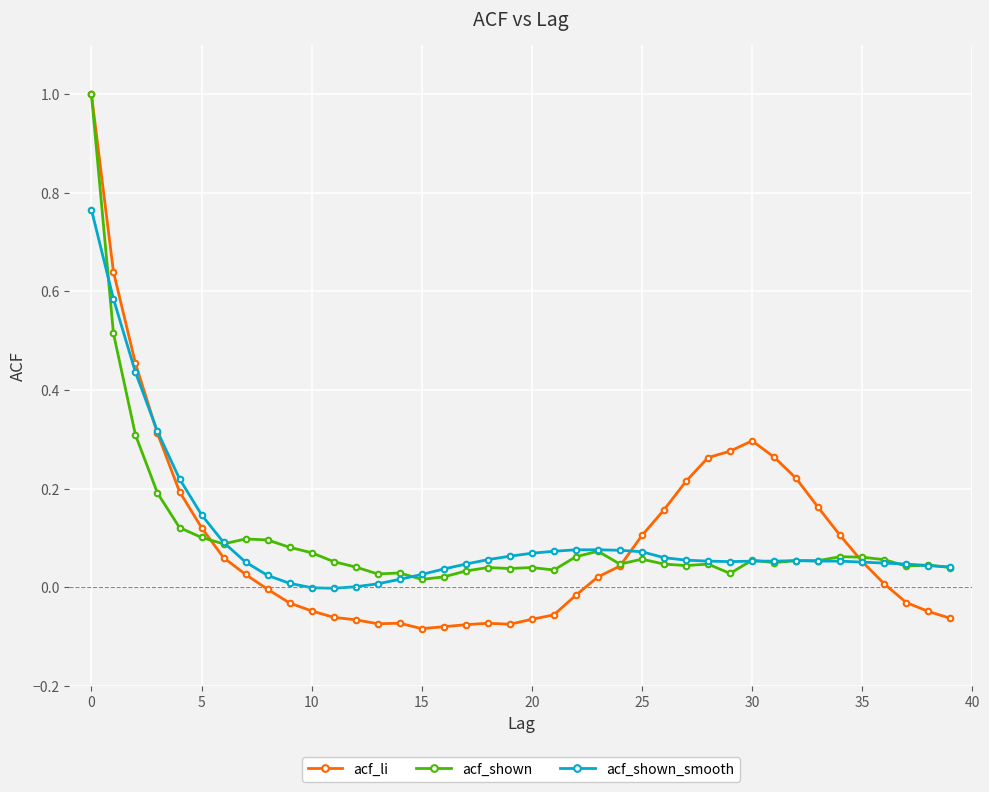

Is this an area chart (filled region under the line)?

No